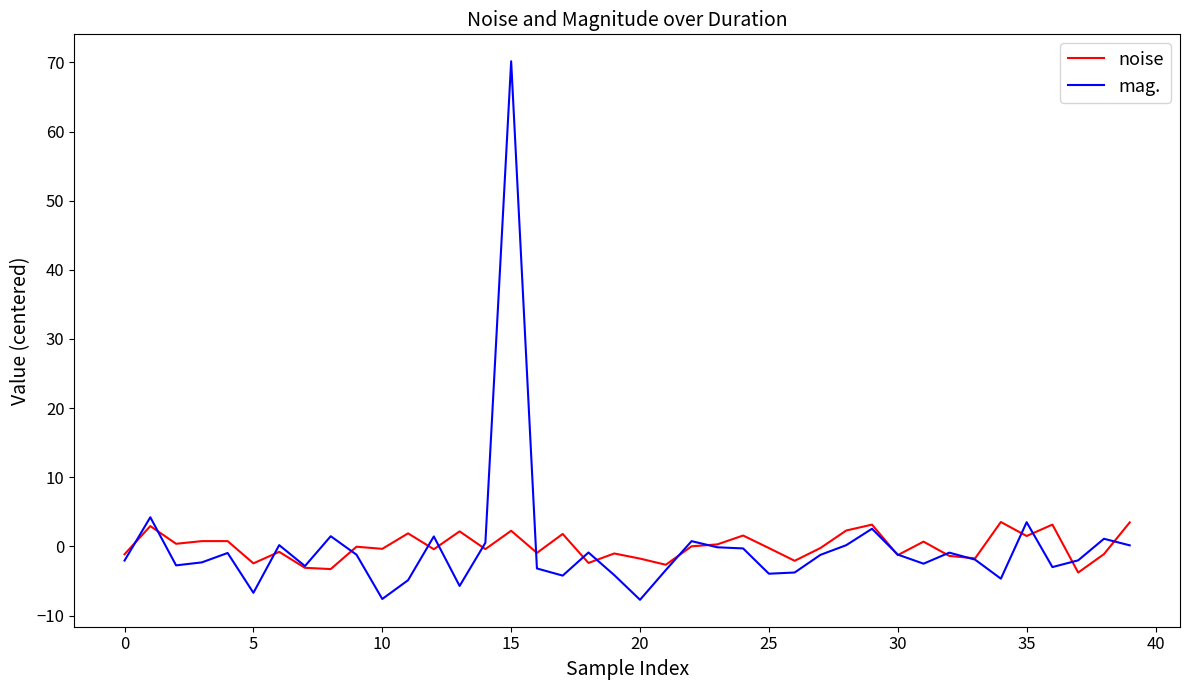

Which series has the largest range (max minus min)?

mag.